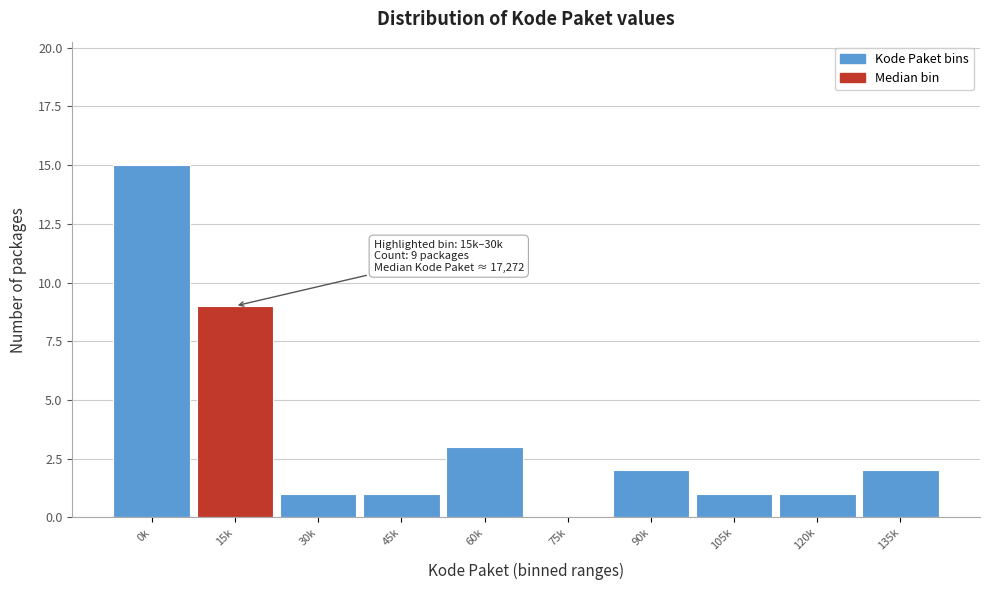

Reading right to left, list all the values displayed in this chart.

135k=2	120k=1	105k=1	90k=2	75k=0	60k=3	45k=1	30k=1	15k=9	0k=15